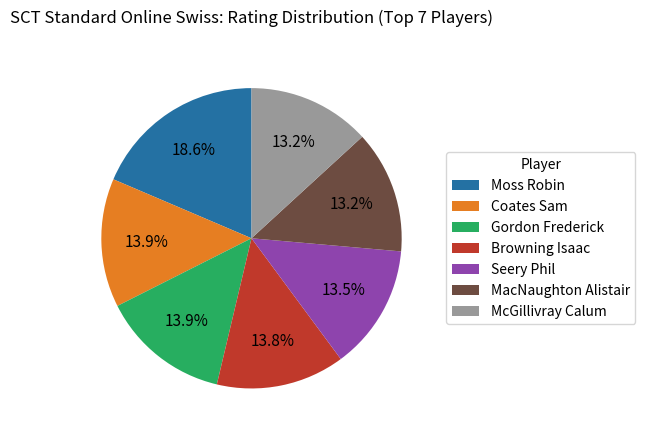

Is there any slice that represents more than half of the pie?

No